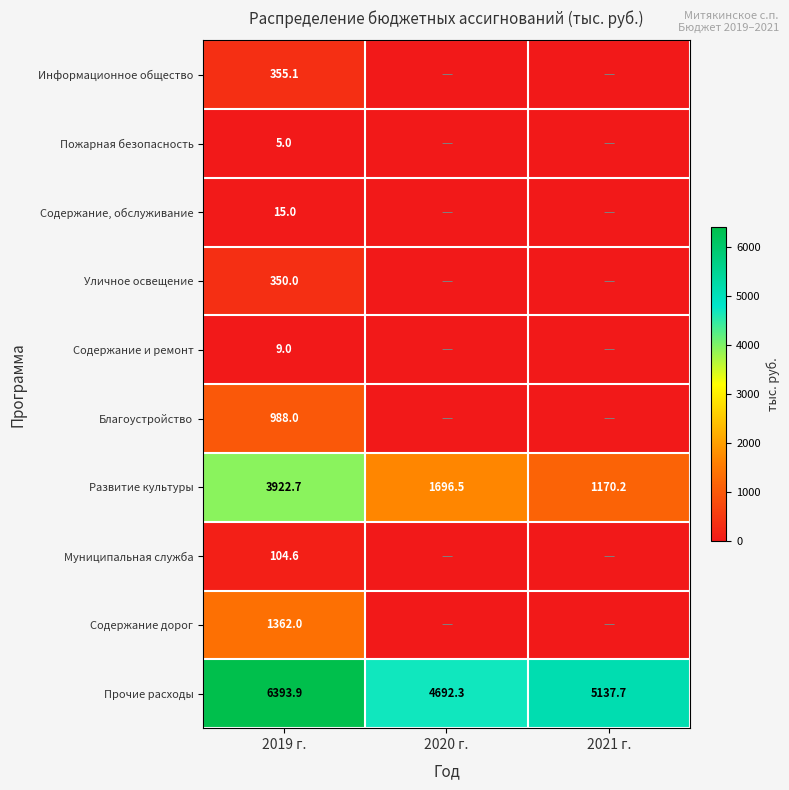

Where does the Прочие расходы series first go above 5137?

2019 г.